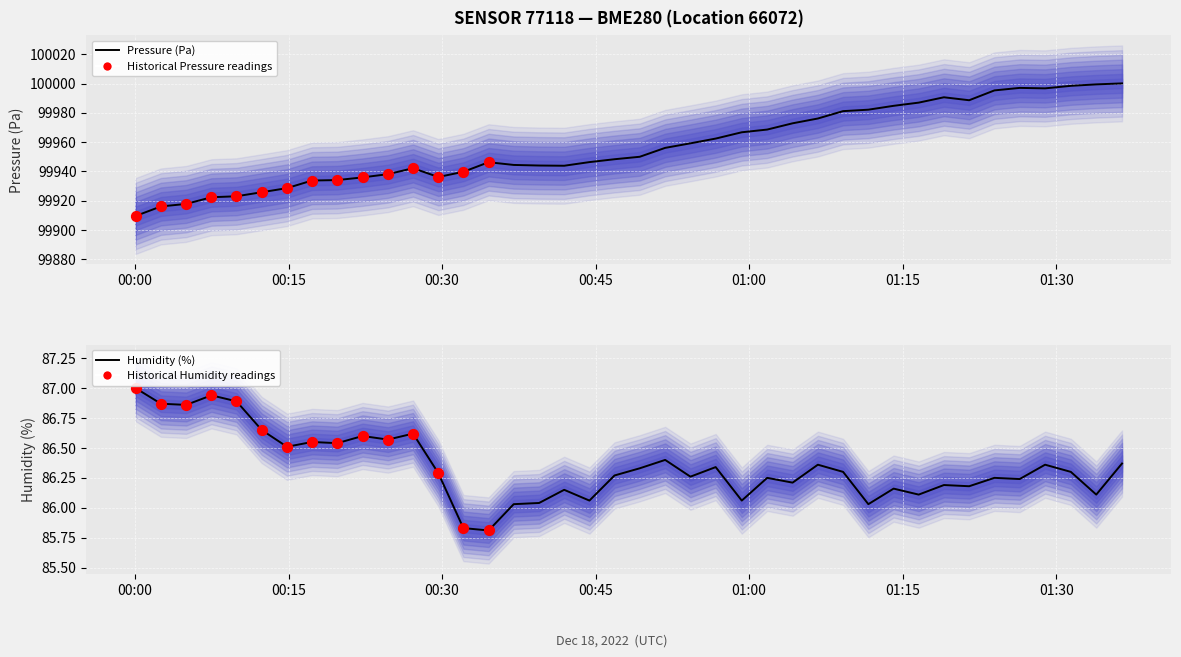

What are all the series names shown in the legend?

pressure, humidity